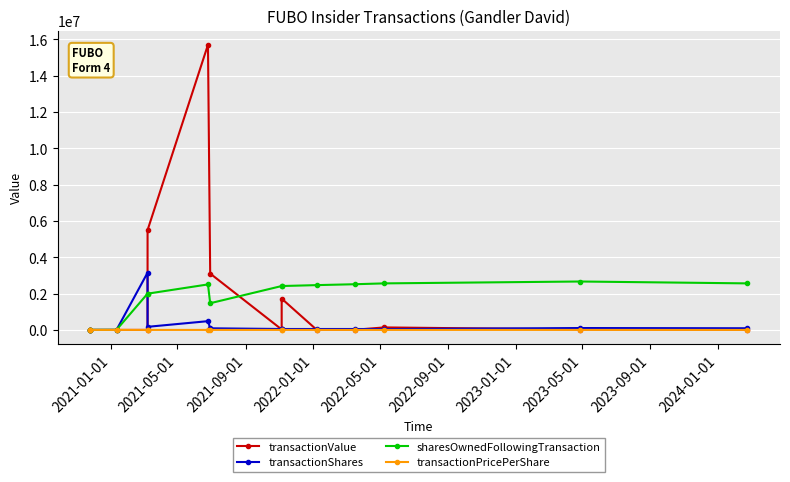

What is the highest value of the transactionPricePerShare series?

35.0